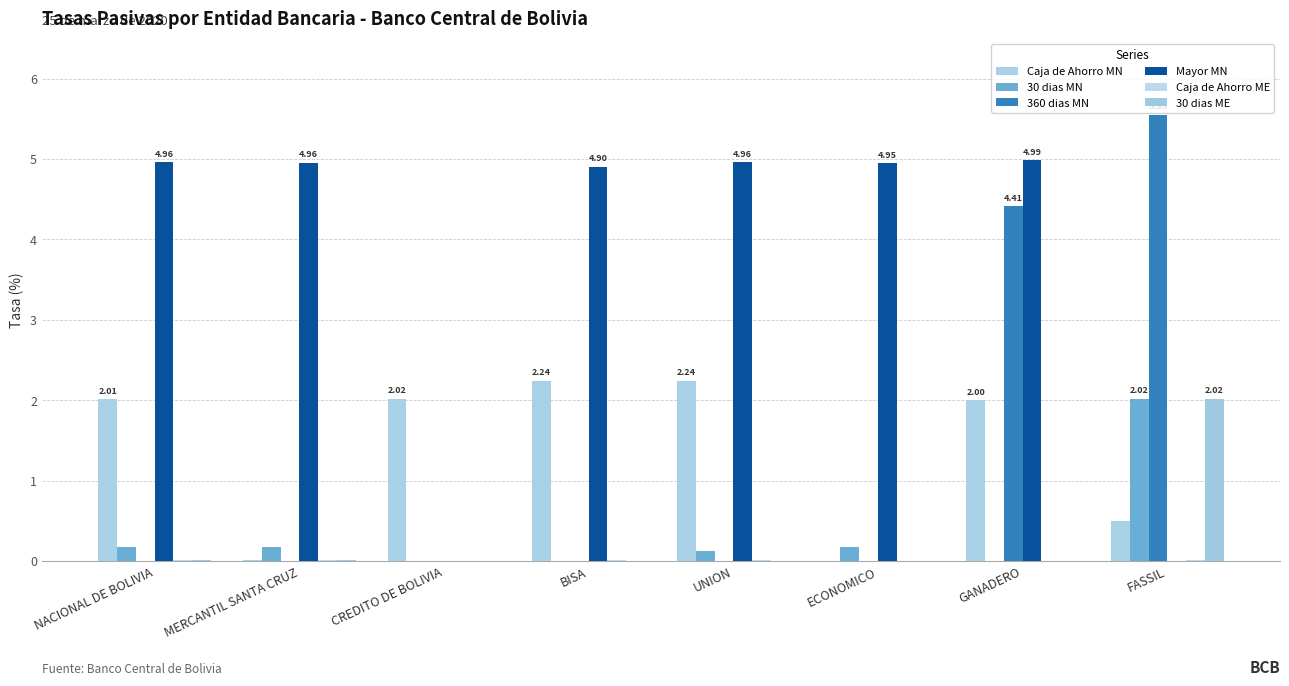

Count the number of data series in this chart.

6